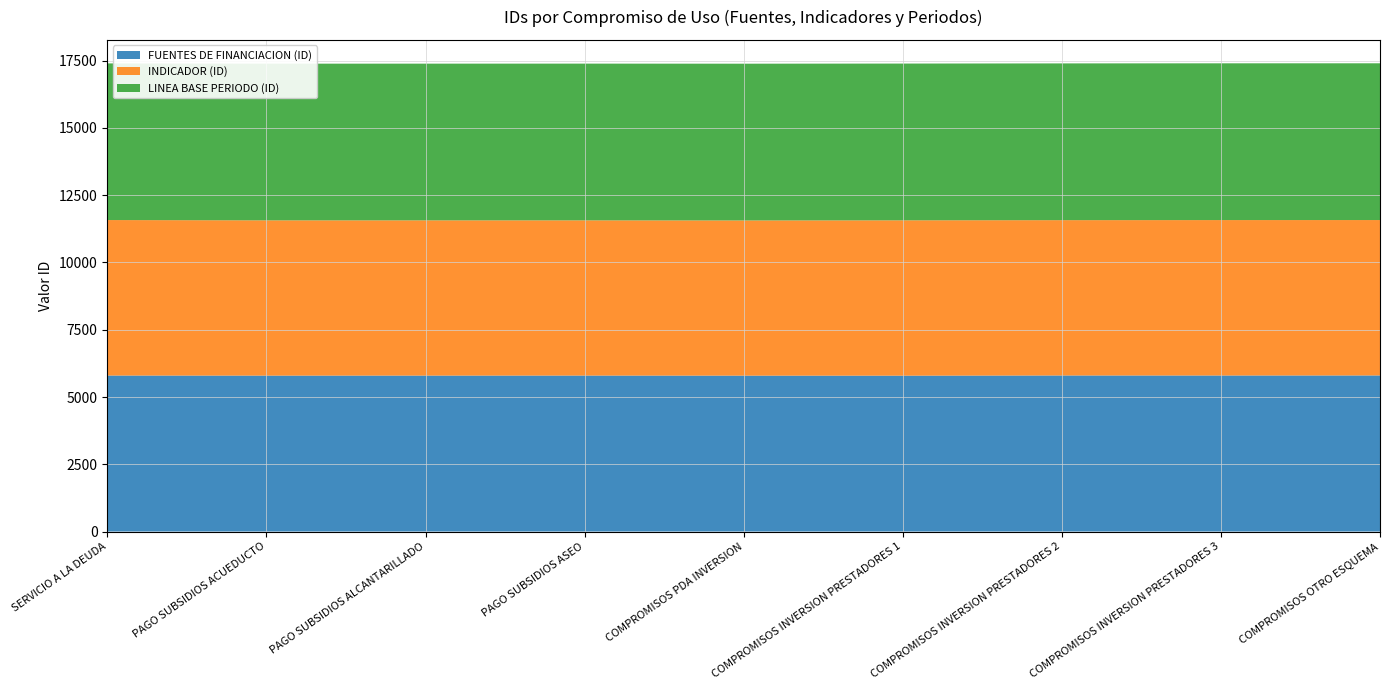

Reading right to left, extract all data points from this chart.

FUENTES DE FINANCIACION (ID): COMPROMISOS OTRO ESQUEMA=5801	COMPROMISOS INVERSION PRESTADORES 3=5799	COMPROMISOS INVERSION PRESTADORES 2=5800	COMPROMISOS INVERSION PRESTADORES 1=5793	COMPROMISOS PDA INVERSION=5794	PAGO SUBSIDIOS ASEO=5797	PAGO SUBSIDIOS ALCANTARILLADO=5796	PAGO SUBSIDIOS ACUEDUCTO=5795	SERVICIO A LA DEUDA=5798
INDICADOR (ID): COMPROMISOS OTRO ESQUEMA=5776	COMPROMISOS INVERSION PRESTADORES 3=5777	COMPROMISOS INVERSION PRESTADORES 2=5773	COMPROMISOS INVERSION PRESTADORES 1=5774	COMPROMISOS PDA INVERSION=5768	PAGO SUBSIDIOS ASEO=5769	PAGO SUBSIDIOS ALCANTARILLADO=5770	PAGO SUBSIDIOS ACUEDUCTO=5771	SERVICIO A LA DEUDA=5779
LINEA BASE PERIODO (ID): COMPROMISOS OTRO ESQUEMA=5826	COMPROMISOS INVERSION PRESTADORES 3=5826	COMPROMISOS INVERSION PRESTADORES 2=5826	COMPROMISOS INVERSION PRESTADORES 1=5826	COMPROMISOS PDA INVERSION=5826	PAGO SUBSIDIOS ASEO=5825	PAGO SUBSIDIOS ALCANTARILLADO=5824	PAGO SUBSIDIOS ACUEDUCTO=5823	SERVICIO A LA DEUDA=5822